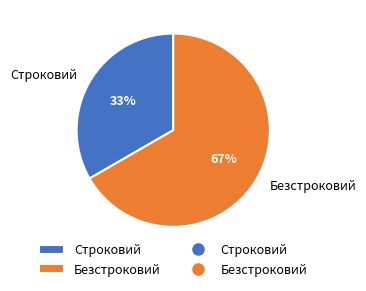

The Строковий slice represents 33% of the pie. True or false?

True